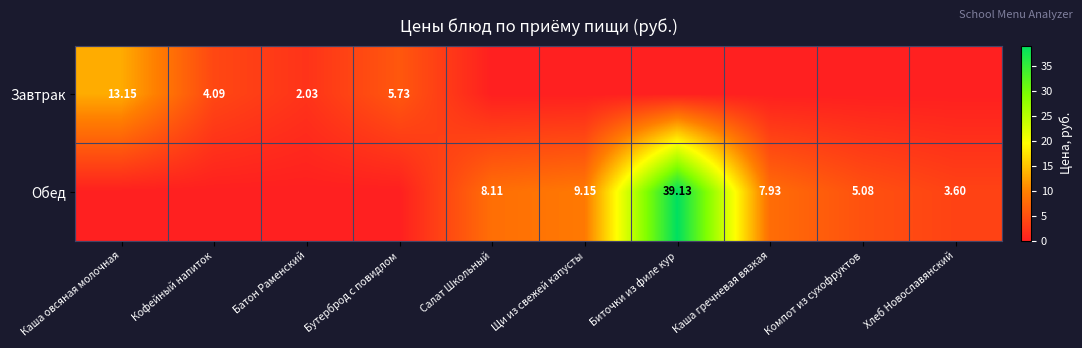

Which label corresponds to the smallest value in the chart?

Салат Школьный